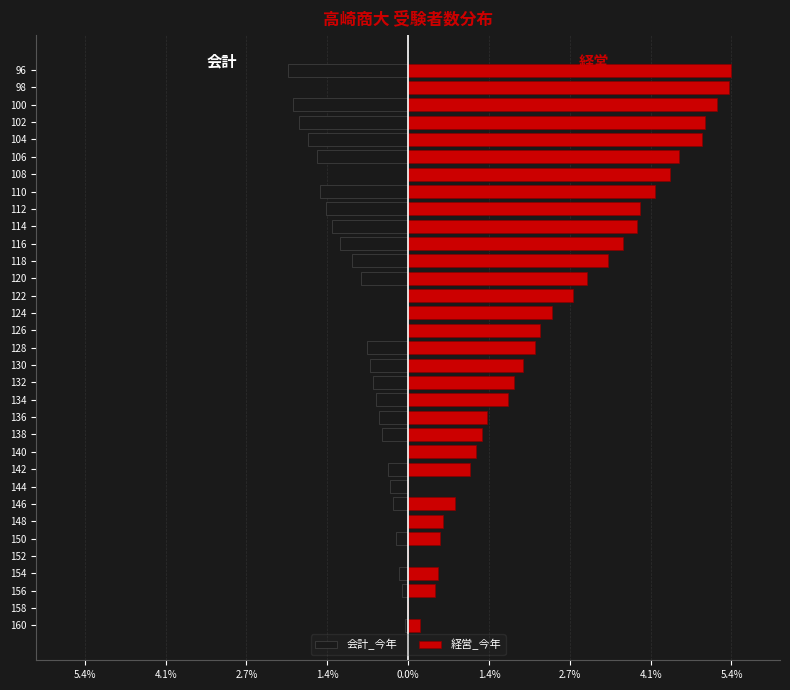

How many values in the 会計_今年 series are below 0?

24